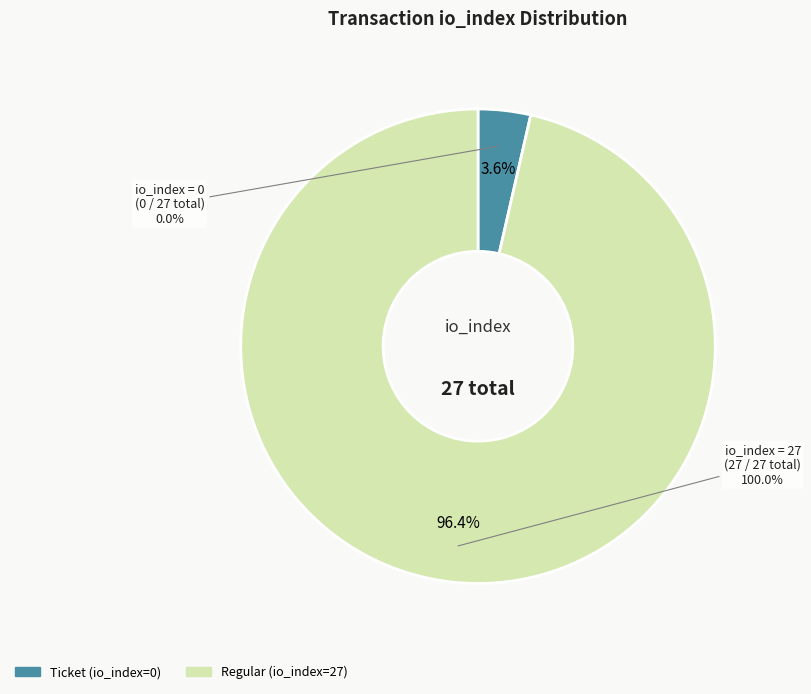

What is the largest slice in the pie chart?

Regular (io_index=27)